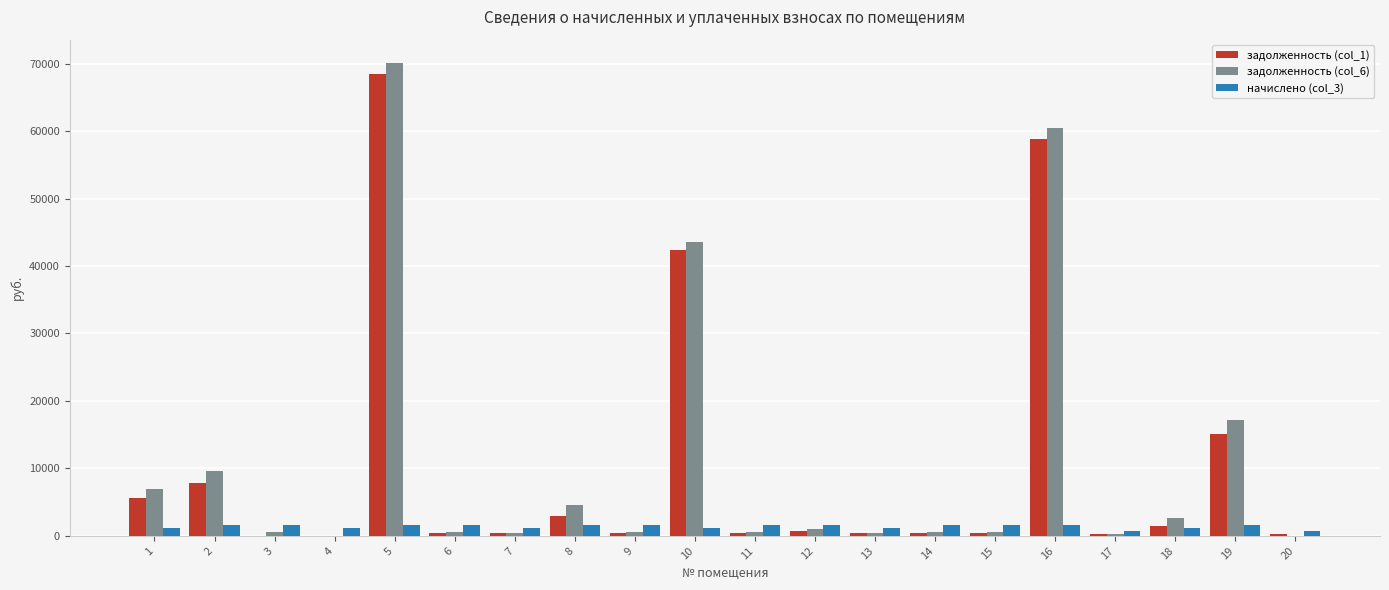

Which series has the largest range (max minus min)?

задолженность (col_6)